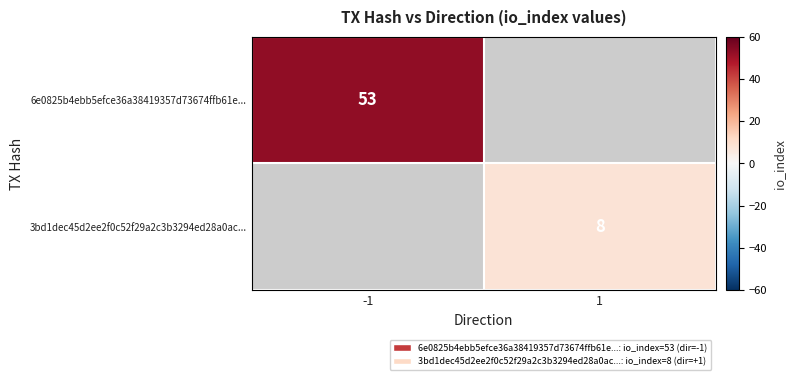

At how many categories does at least one series exceed 37?

1